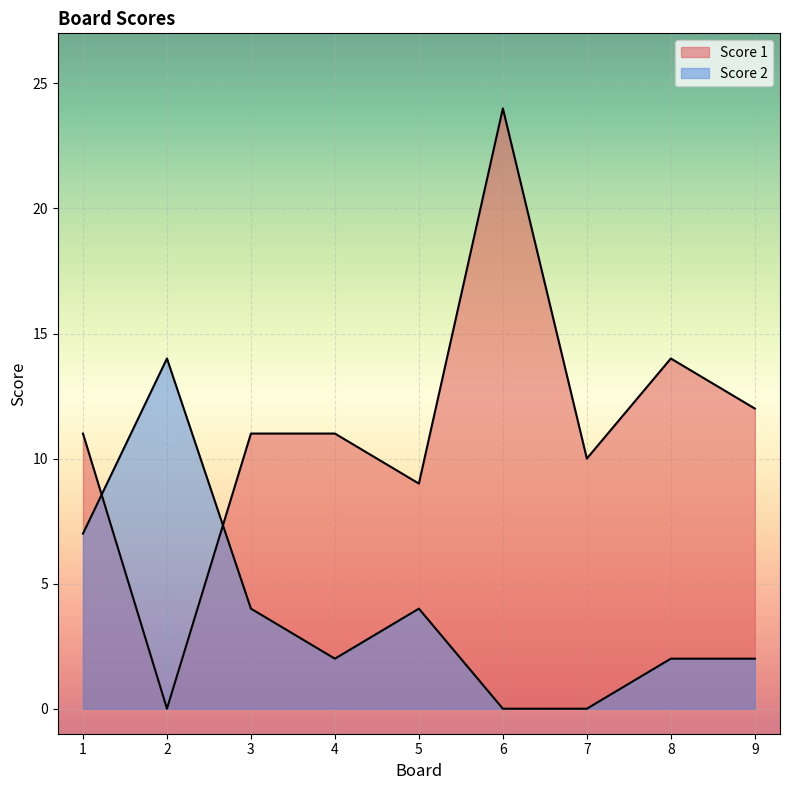

What are all the series names shown in the legend?

Score 1, Score 2